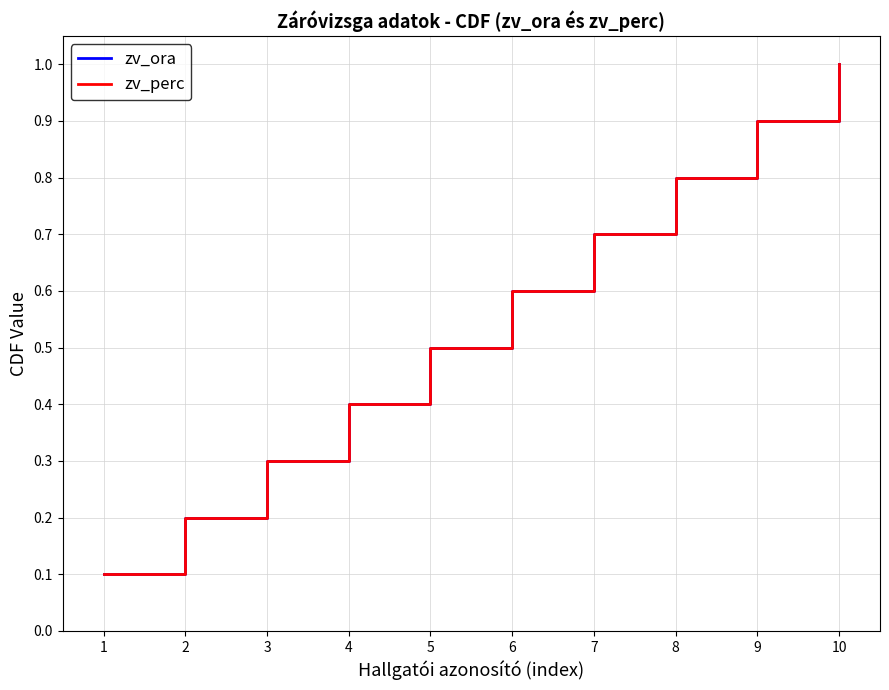

Does the chart have visible grid lines?

Yes